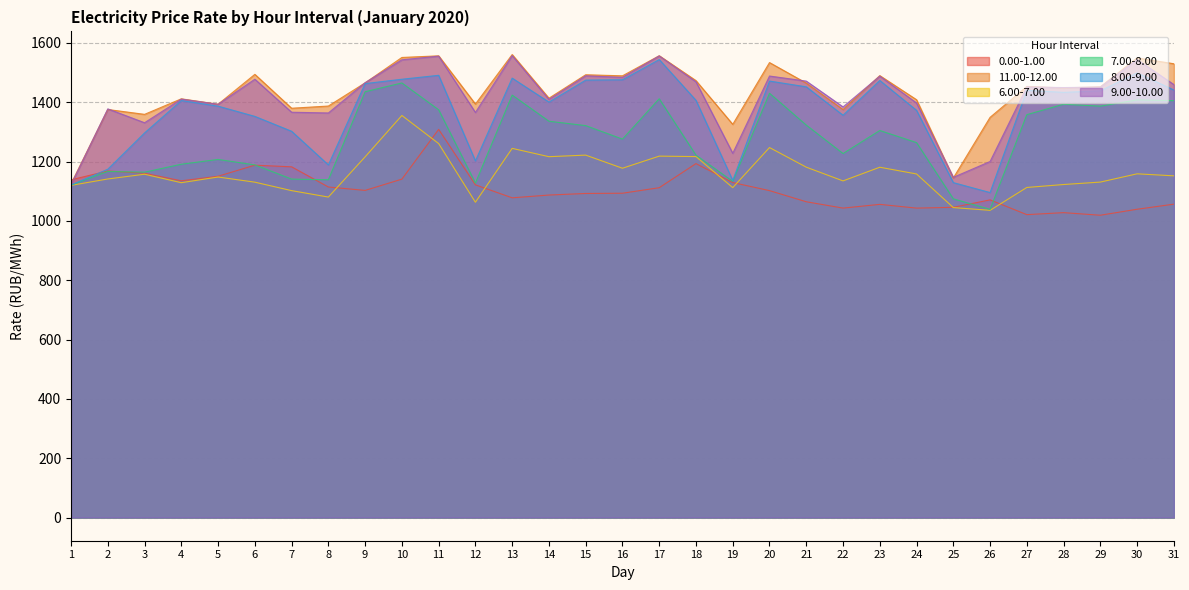

What is the difference between the maximum and minimum values in the 9.00-10.00 series?

435.1